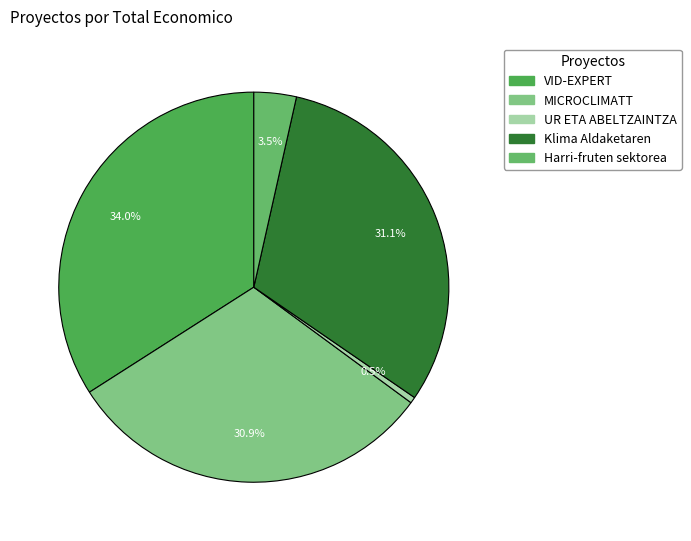

Does any single category account for the majority?

No